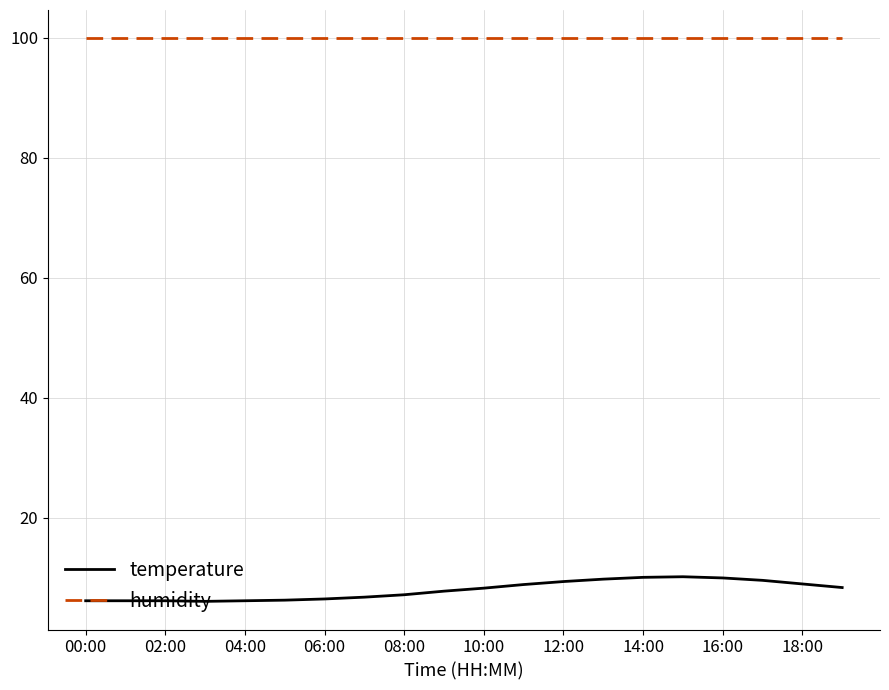

True or false: temperature and humidity cross at least once.

False